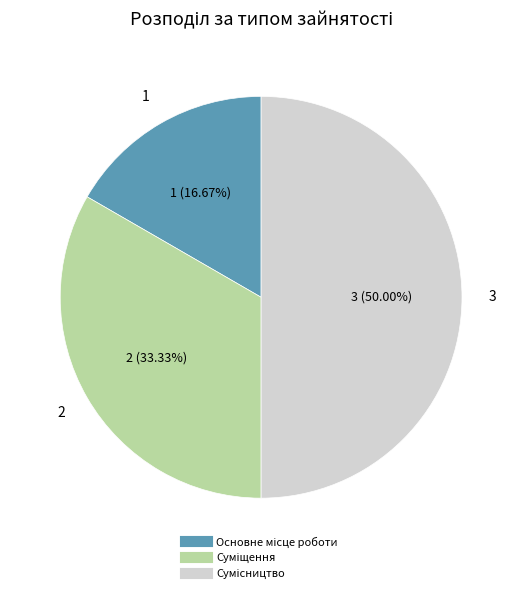

Count the number of slices in the pie.

3